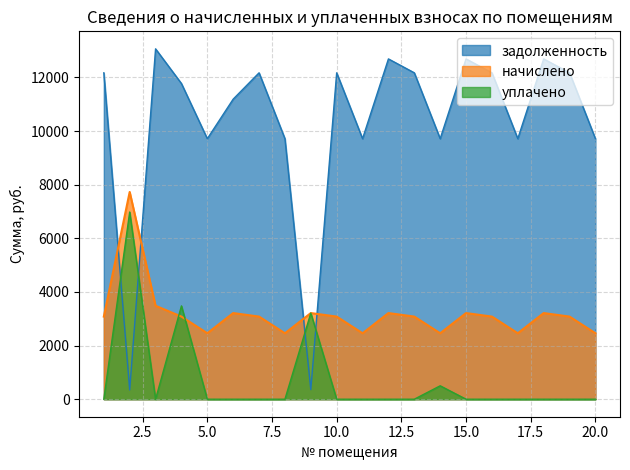

At which category is the sum across all series the highest?

4